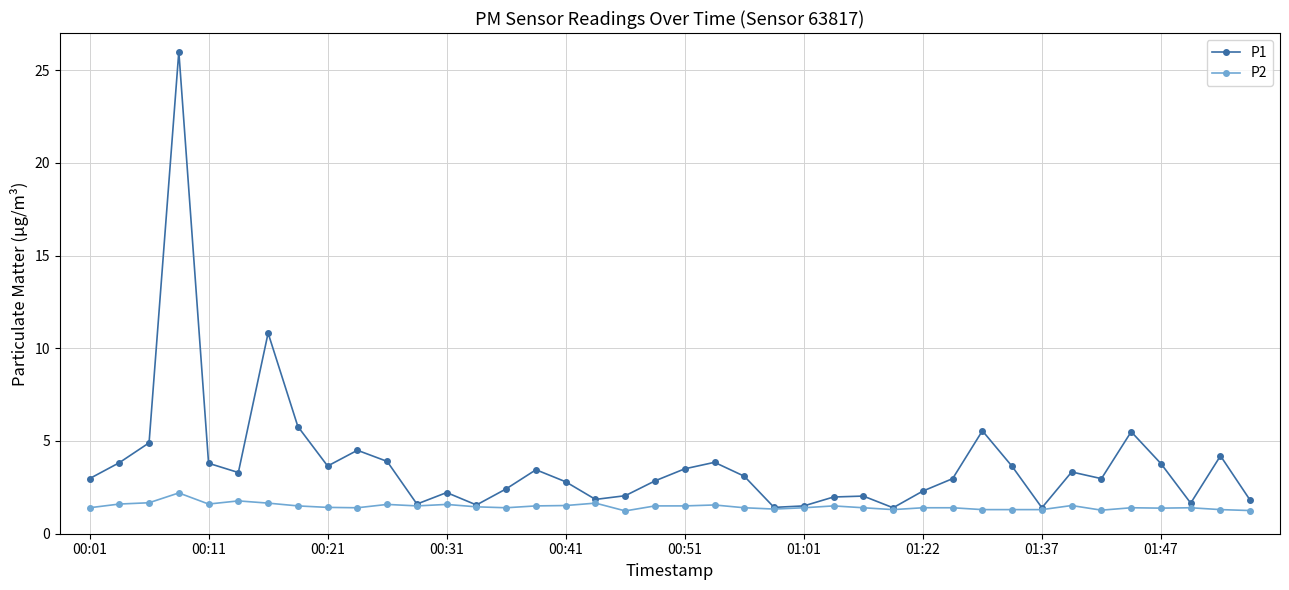

True or false: P1 has more than 0 points higher than both neighbors.

True